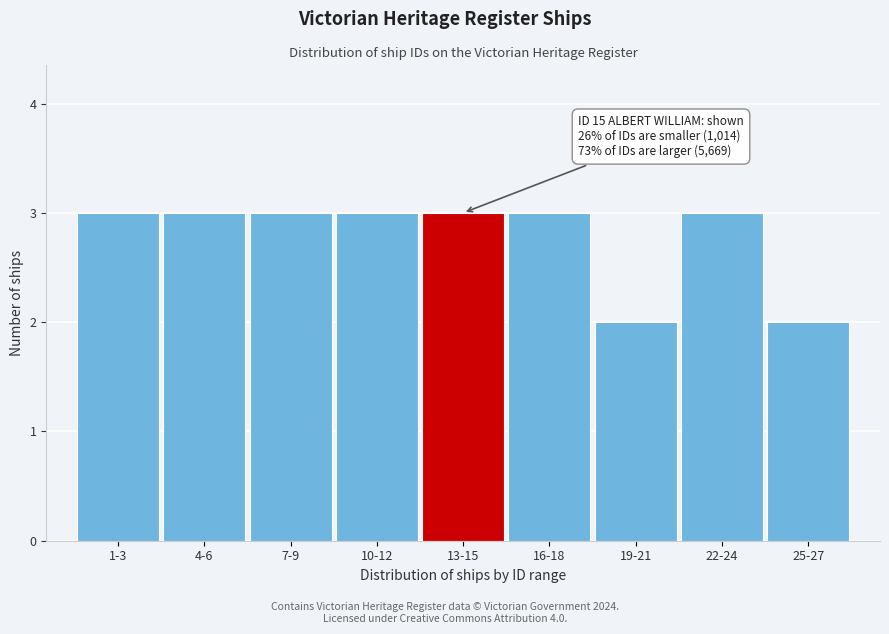

Reading right to left, list all the values displayed in this chart.

2	3	2	3	3	3	3	3	3